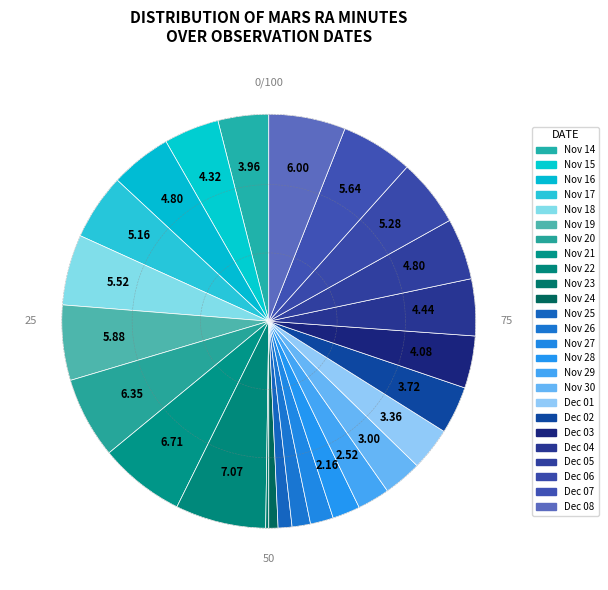

True or false: Sagittarius accounts for 36% of the total.

False